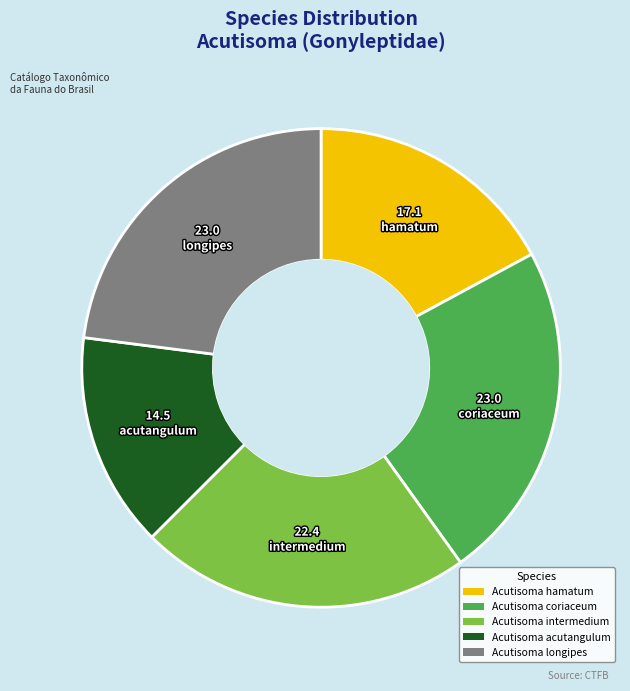

Which has a higher value, Acutisoma acutangulum or Acutisoma hamatum?

Acutisoma hamatum